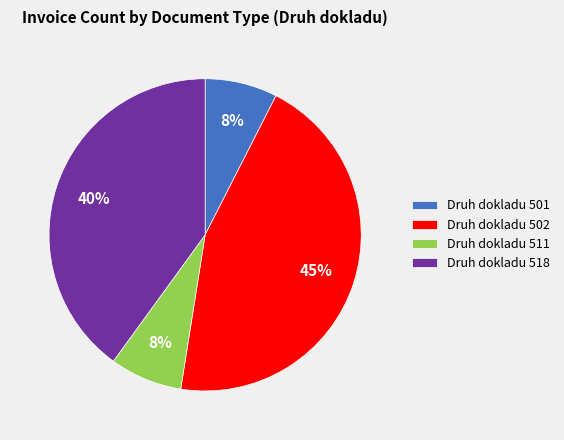

Is there any slice that represents more than half of the pie?

No